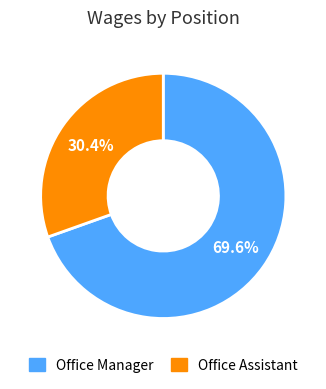

Count the number of slices in the pie.

2